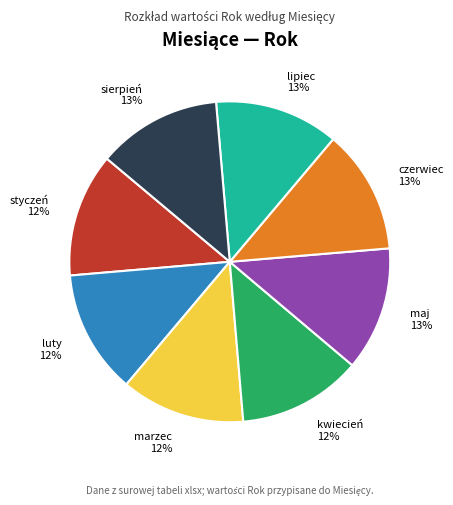

Is it true that maj is 19% of the pie?

False